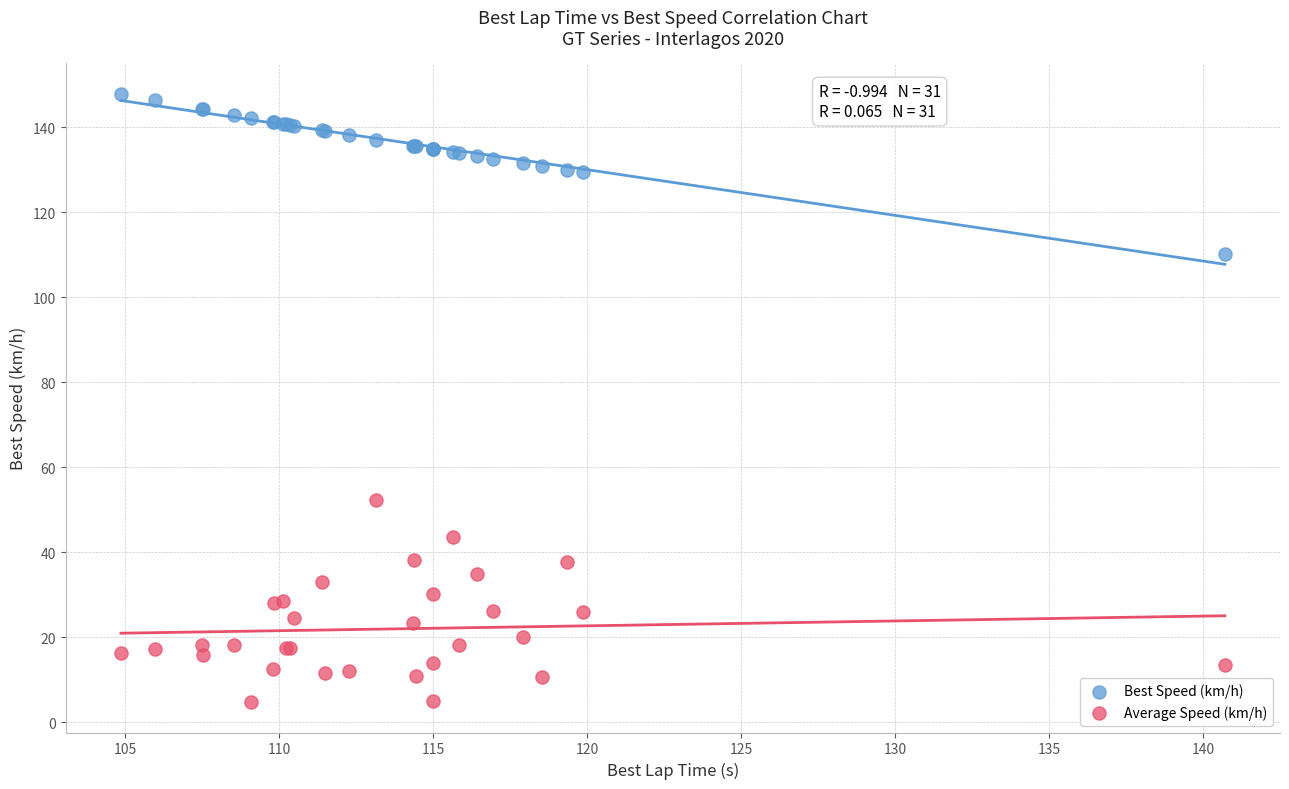

Which series contains the lowest Y value?

Average Speed (km/h)